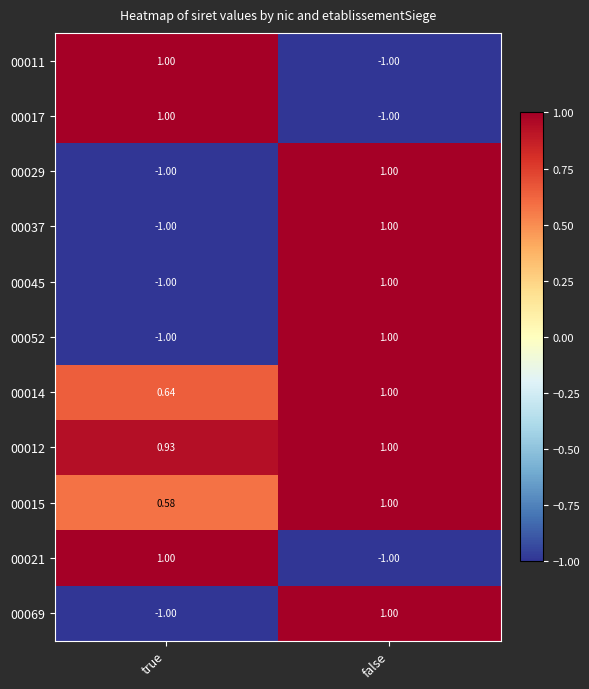

At which label does 00015 reach its minimum?

true